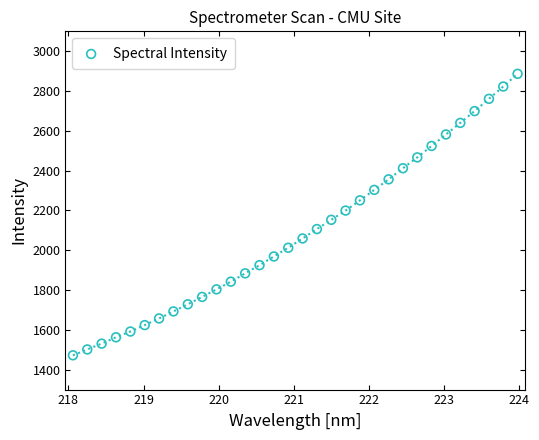

What is the range of X values (max minus min)?

5.9